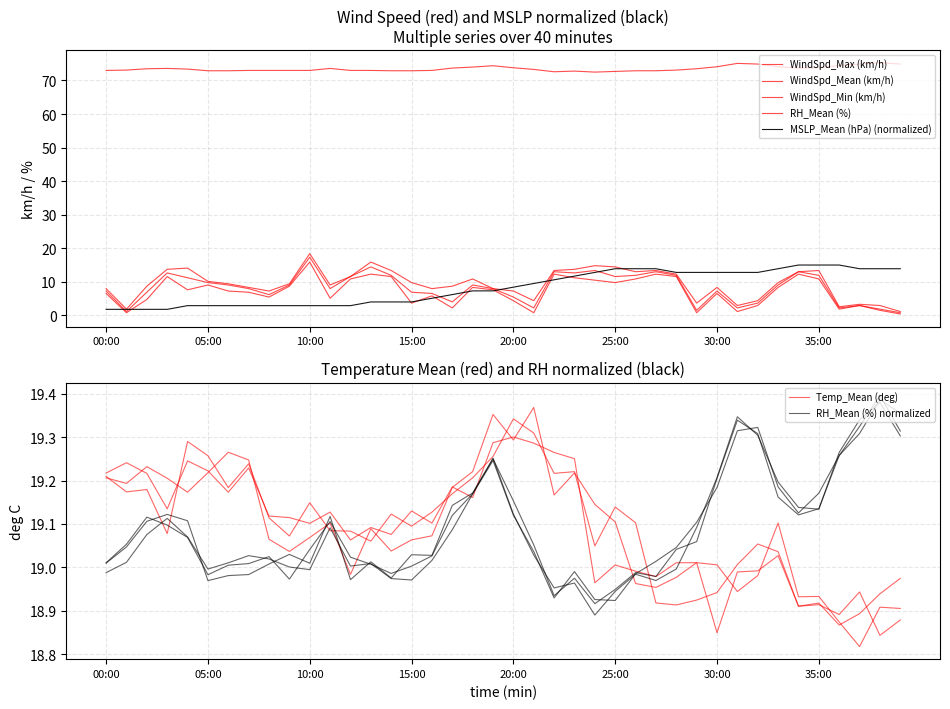

What is the value of the RH_Mean (%) point at the 26th from the left?

72.7